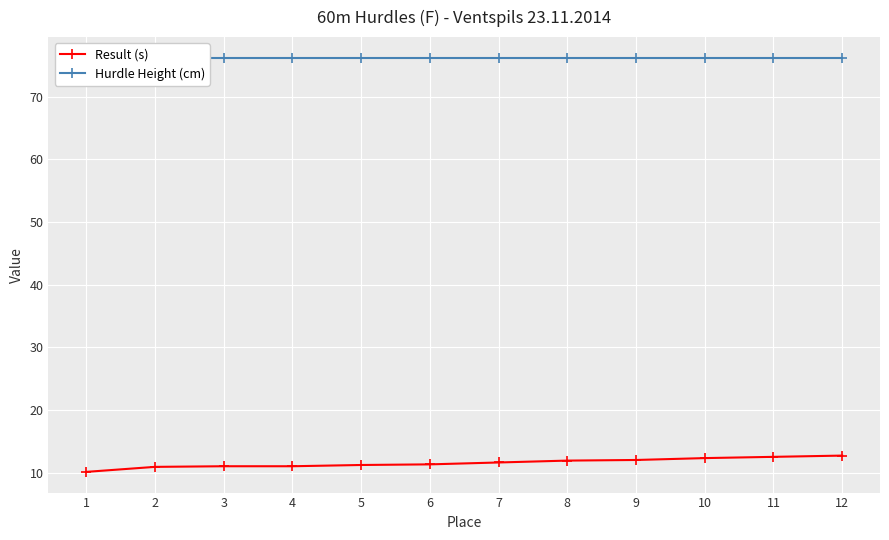

What is the minimum value shown in the chart?

10.1